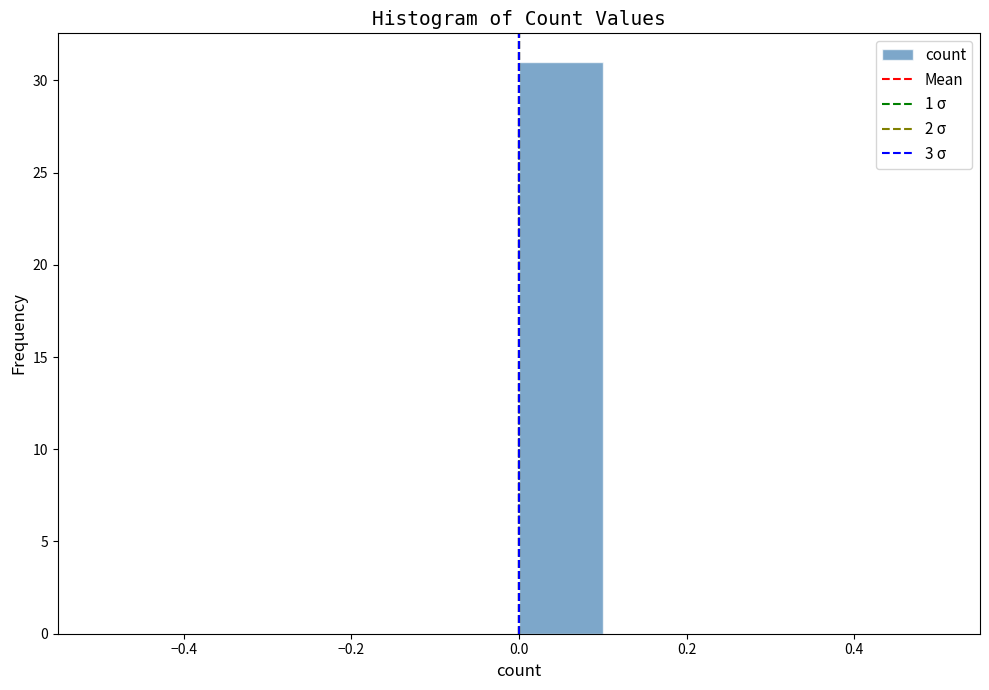

Reading left to right, transcribe this chart: for each bar, give the range it covers on the x-axis and its height. The values are not printed on the chart, so give them approximately, as read against the axis.

-0.5 to -0.4: 0
-0.4 to -0.3: 0
-0.3 to -0.2: 0
-0.2 to -0.1: 0
-0.1 to 0.0: 0
0.0 to 0.1: 31
0.1 to 0.2: 0
0.2 to 0.3: 0
0.3 to 0.4: 0
0.4 to 0.5: 0